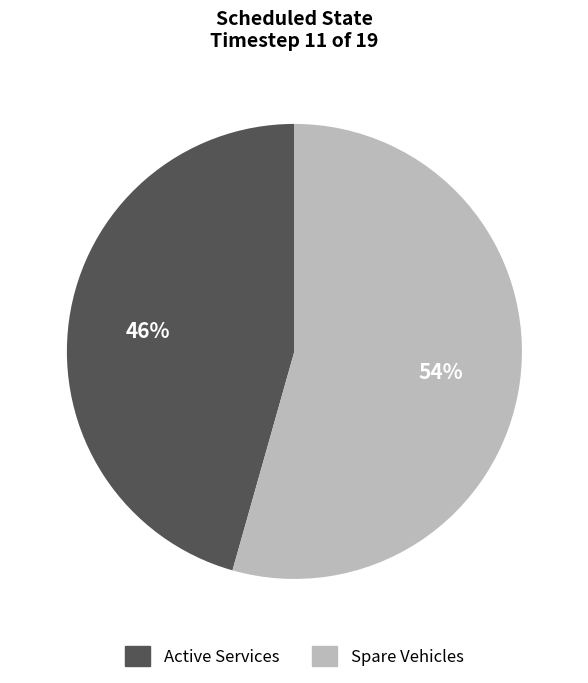

Is there a majority slice in this chart?

Yes